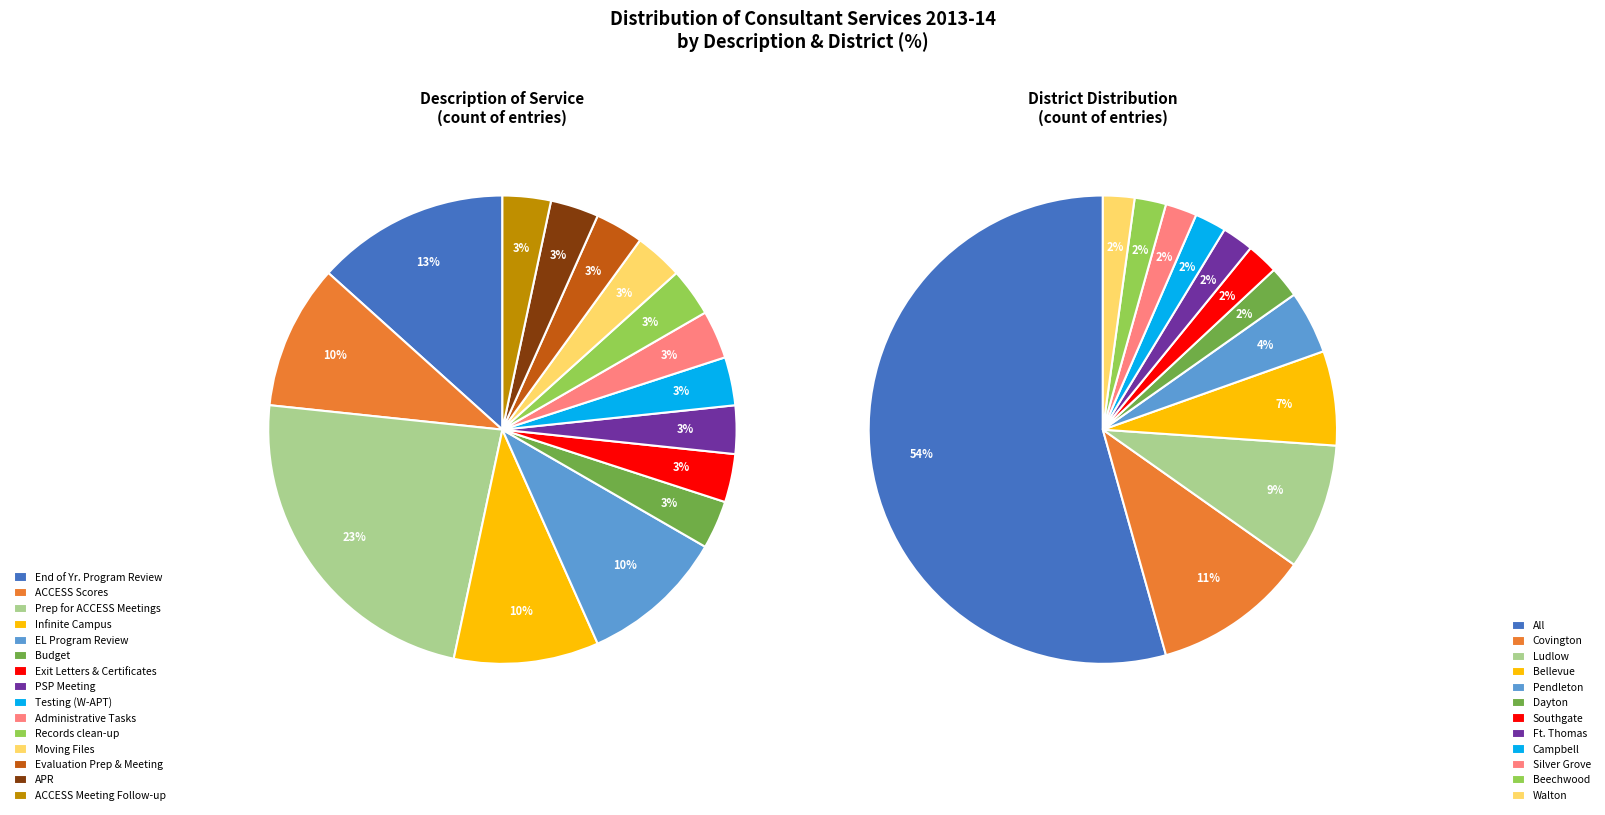

Count the number of slices in the pie.

15